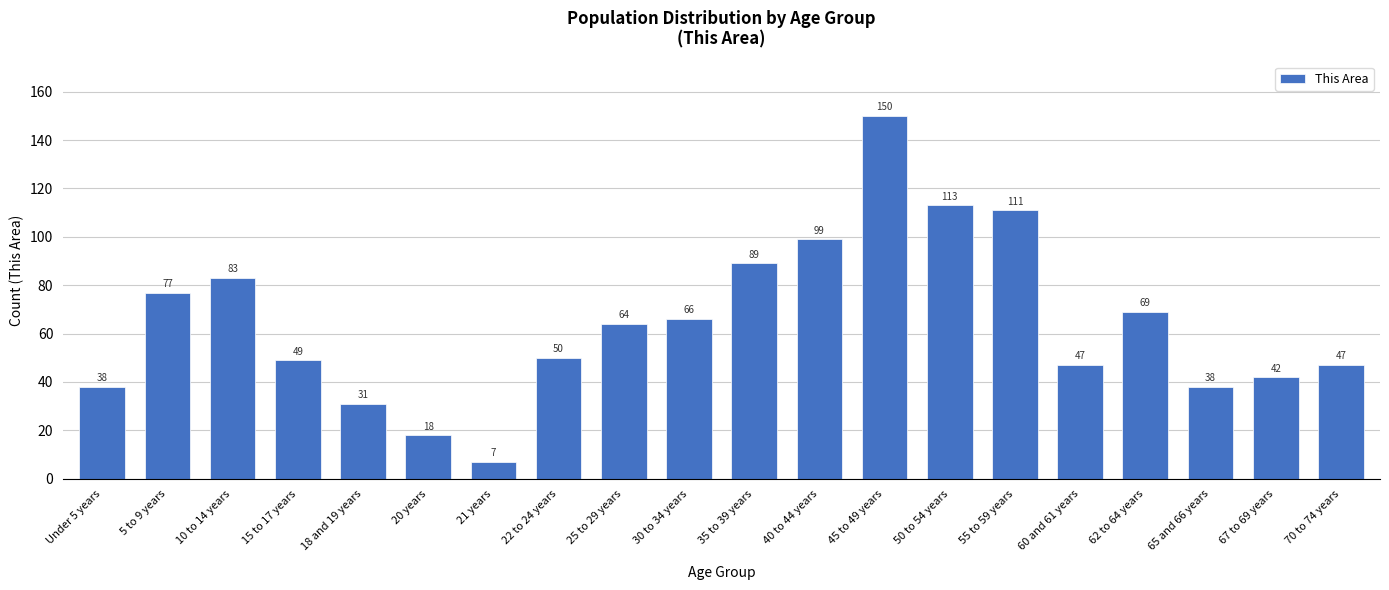

Reading left to right, list all the values displayed in this chart.

Under 5 years=38	5 to 9 years=77	10 to 14 years=83	15 to 17 years=49	18 and 19 years=31	20 years=18	21 years=7	22 to 24 years=50	25 to 29 years=64	30 to 34 years=66	35 to 39 years=89	40 to 44 years=99	45 to 49 years=150	50 to 54 years=113	55 to 59 years=111	60 and 61 years=47	62 to 64 years=69	65 and 66 years=38	67 to 69 years=42	70 to 74 years=47